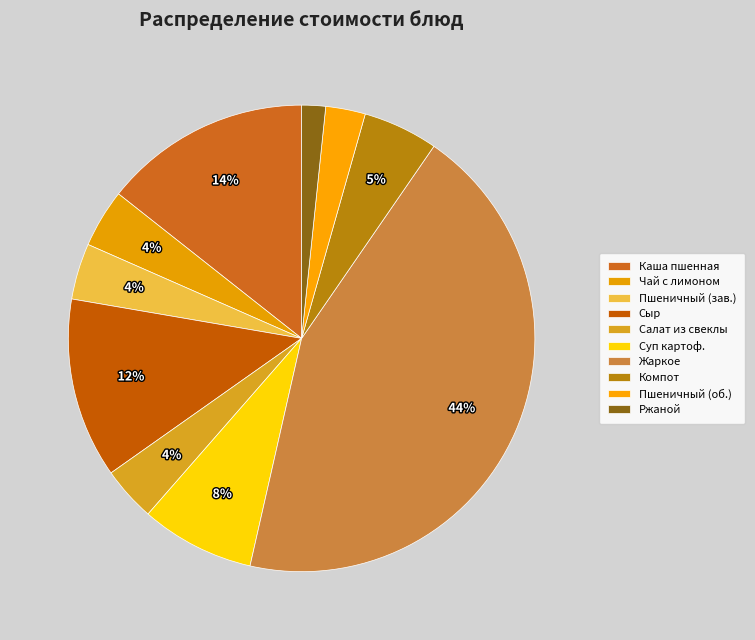

The Чай с лимоном slice represents 1% of the pie. True or false?

False